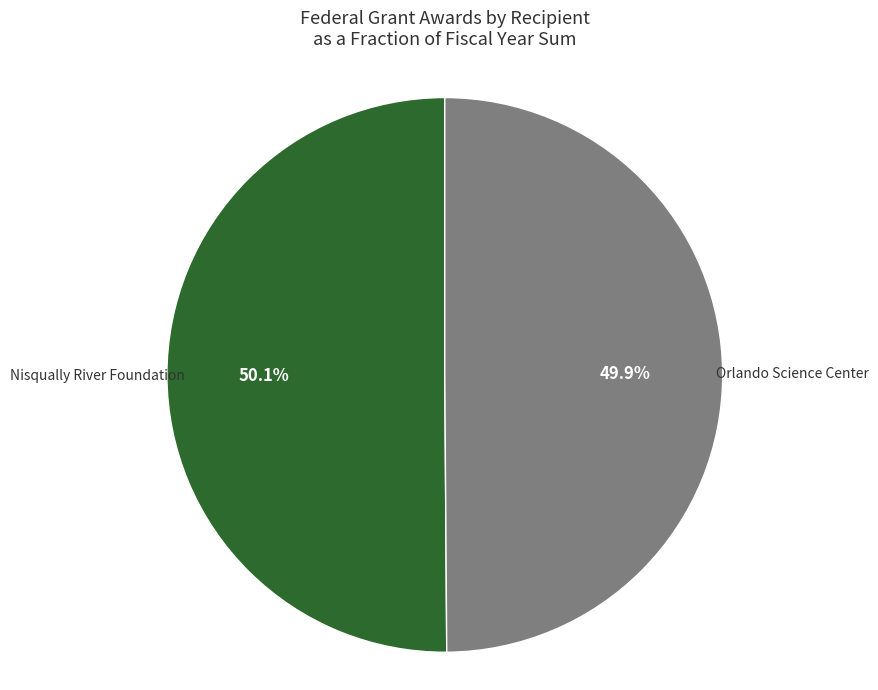

Is there any slice that represents more than half of the pie?

Yes